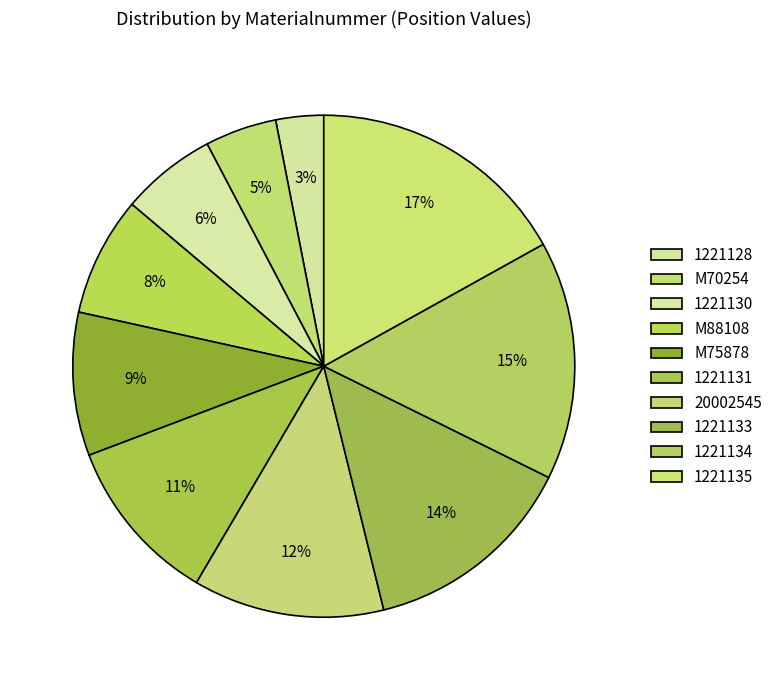

To the nearest percent, what is the difference between the largest and smallest slice percentages?

14%